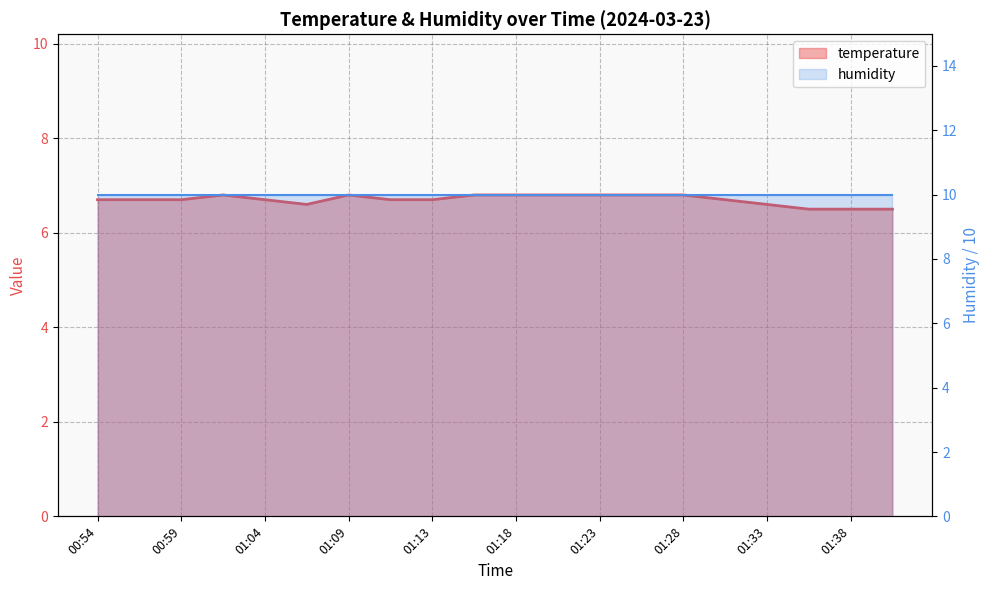

Reading left to right, extract all data points from this chart.

6.7	6.7	6.7	6.8	6.7	6.6	6.8	6.7	6.7	6.8	6.8	6.8	6.8	6.8	6.8	6.7	6.6	6.5	6.5	6.5